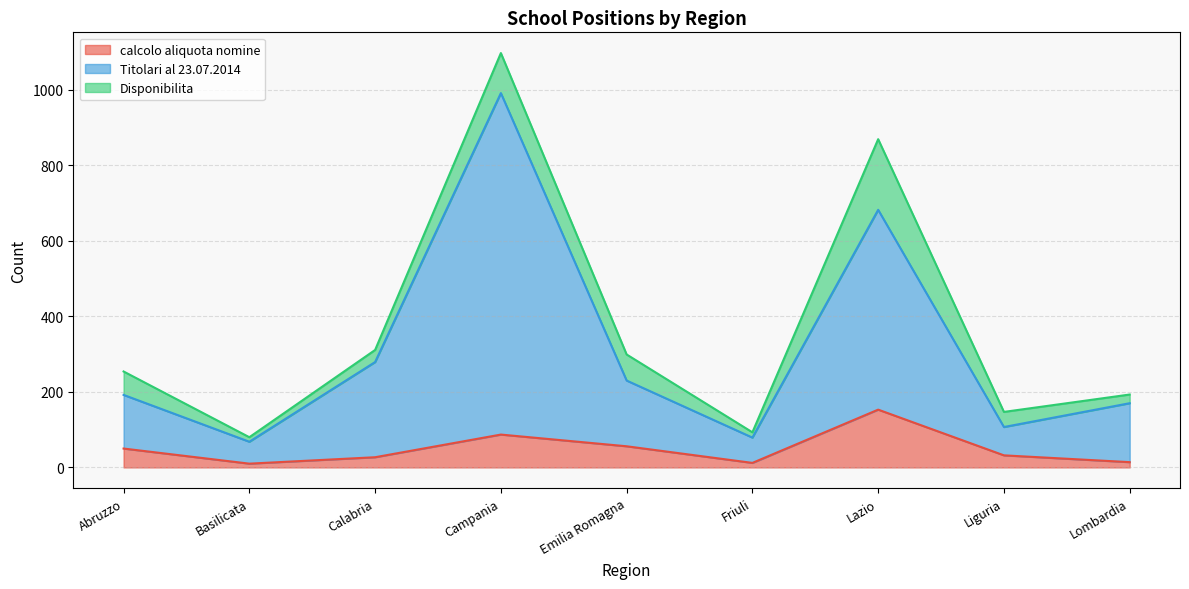

What is the difference between the Titolari al 23.07.2014 values at Campania and Lazio?

309